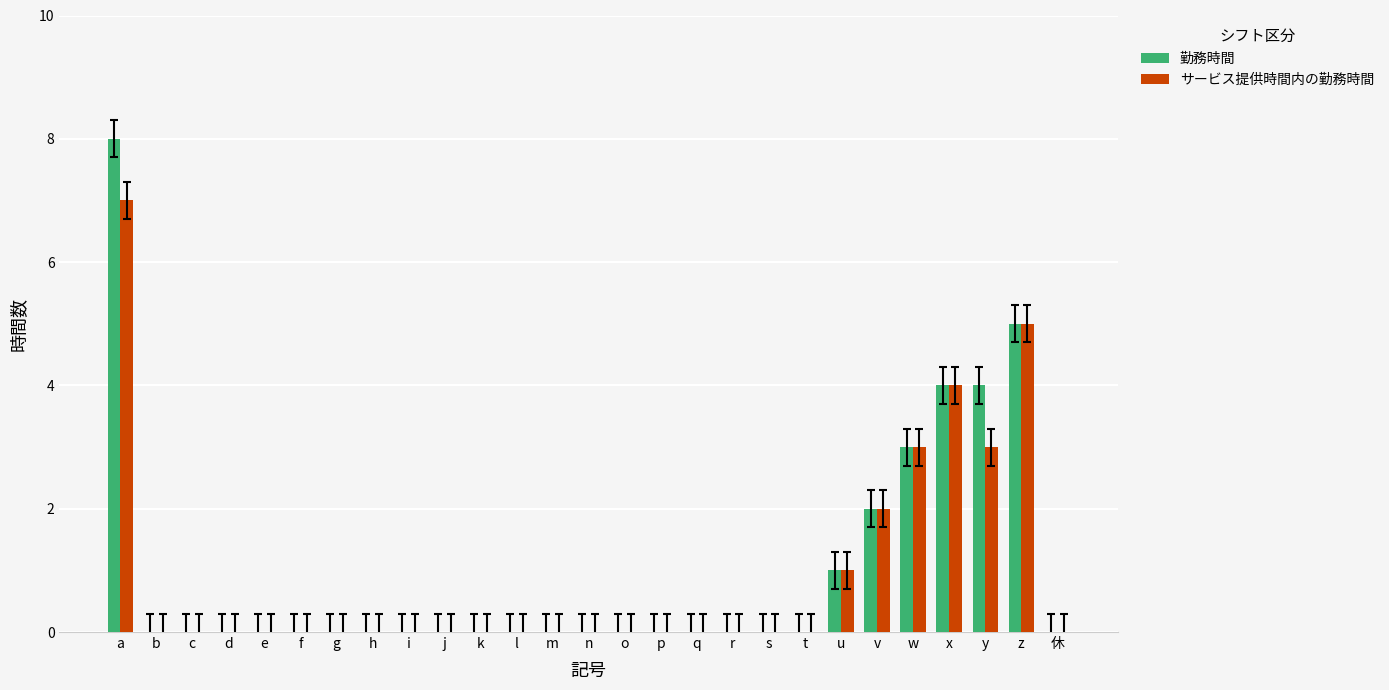

What is the total value across all series at z?

10